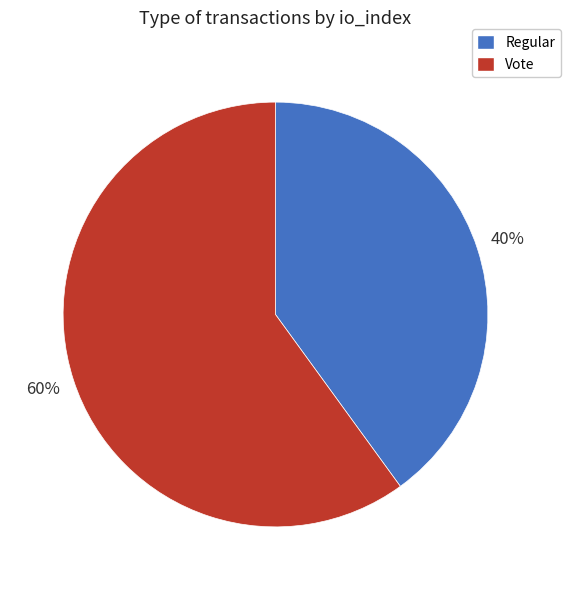

Which slice is the largest?

Vote